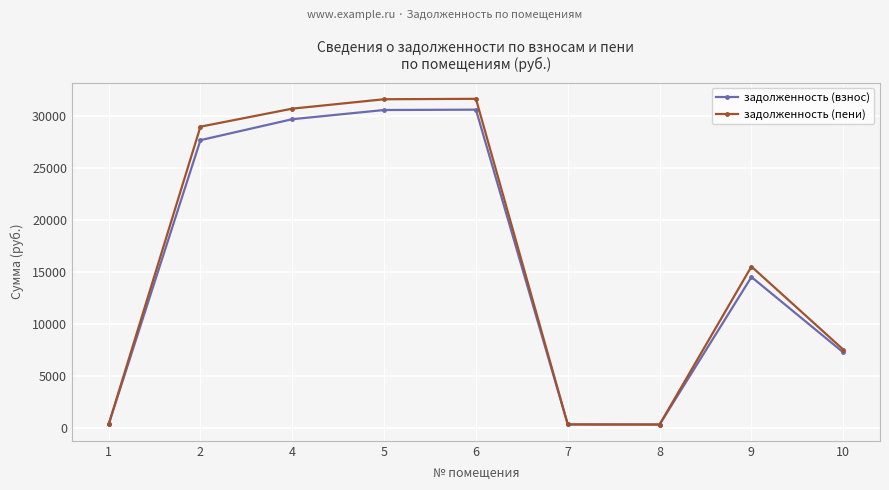

At how many categories does at least one series exceed 26524?

4